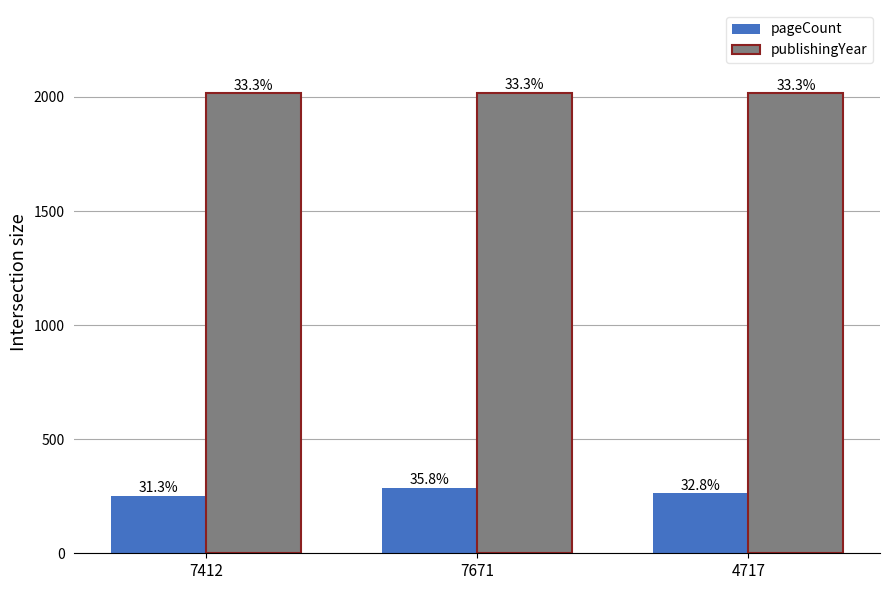

What is the value of the pageCount bar at the 1st from the left?

252